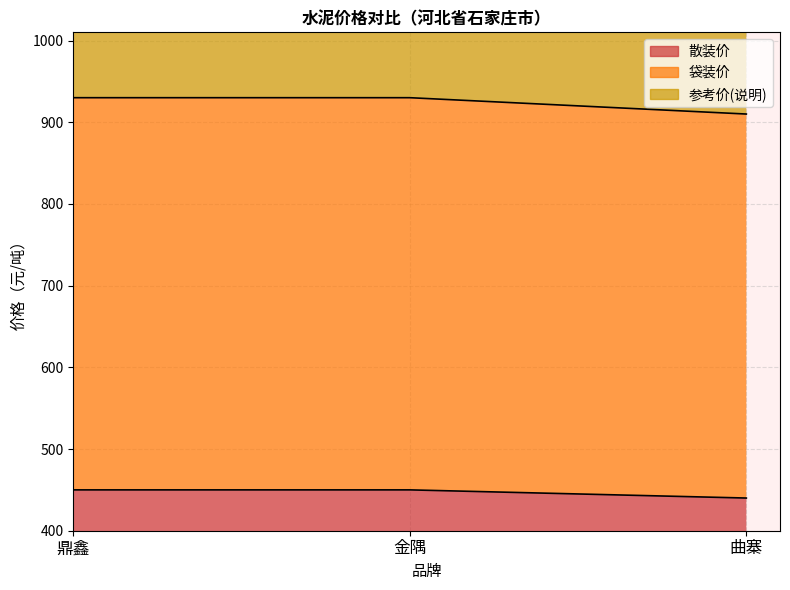

What is the sum of all 散装价 values?

1340